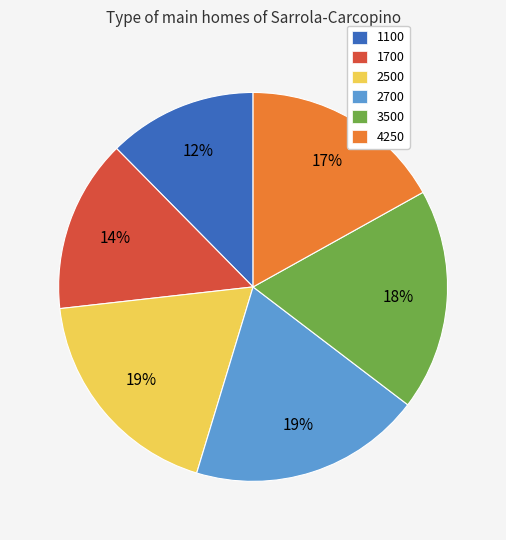

How many slices are in this pie chart?

6